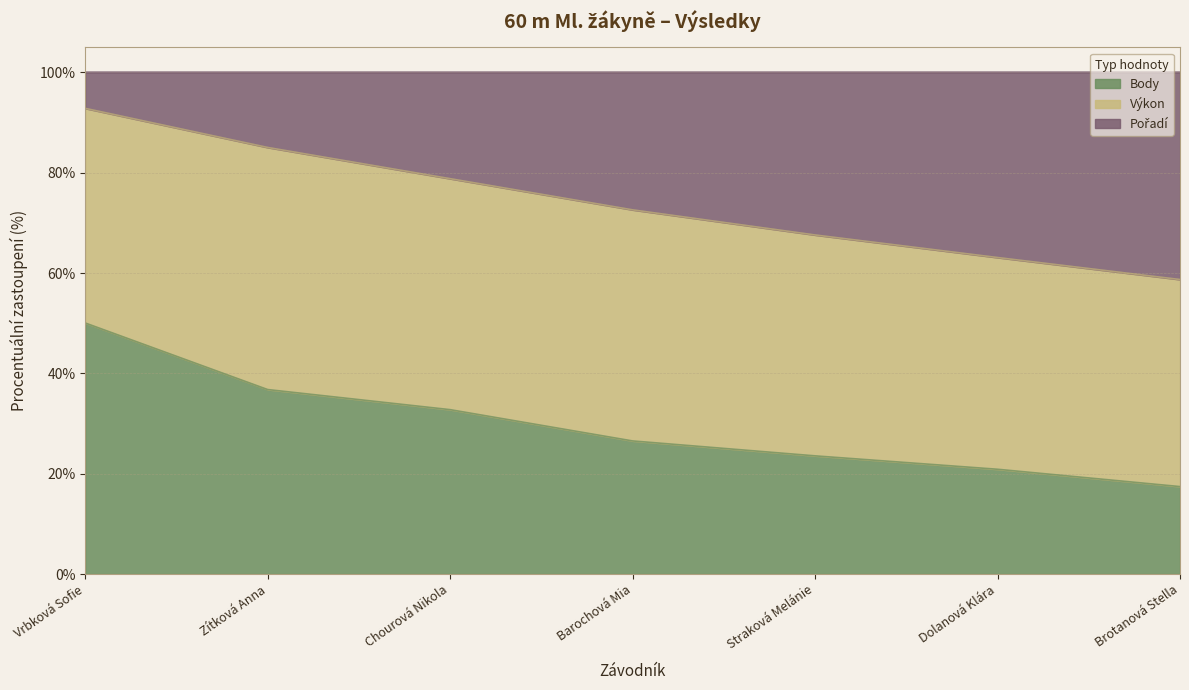

What is the total value across all series at Chourová Nikola?

100.0